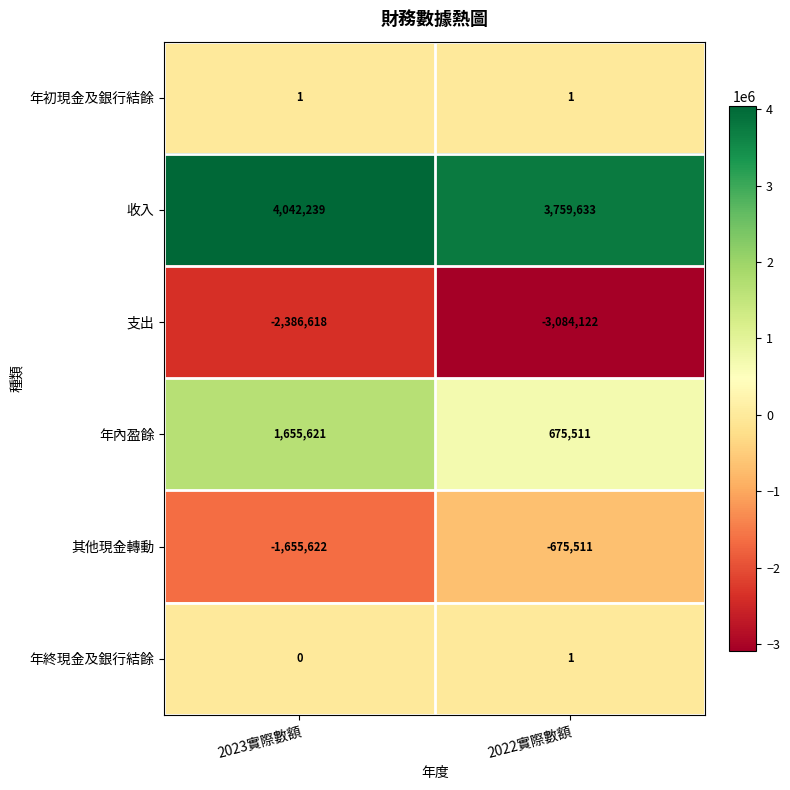

Rank the categories by 收入 value from lowest to highest.

2022實際數額, 2023實際數額